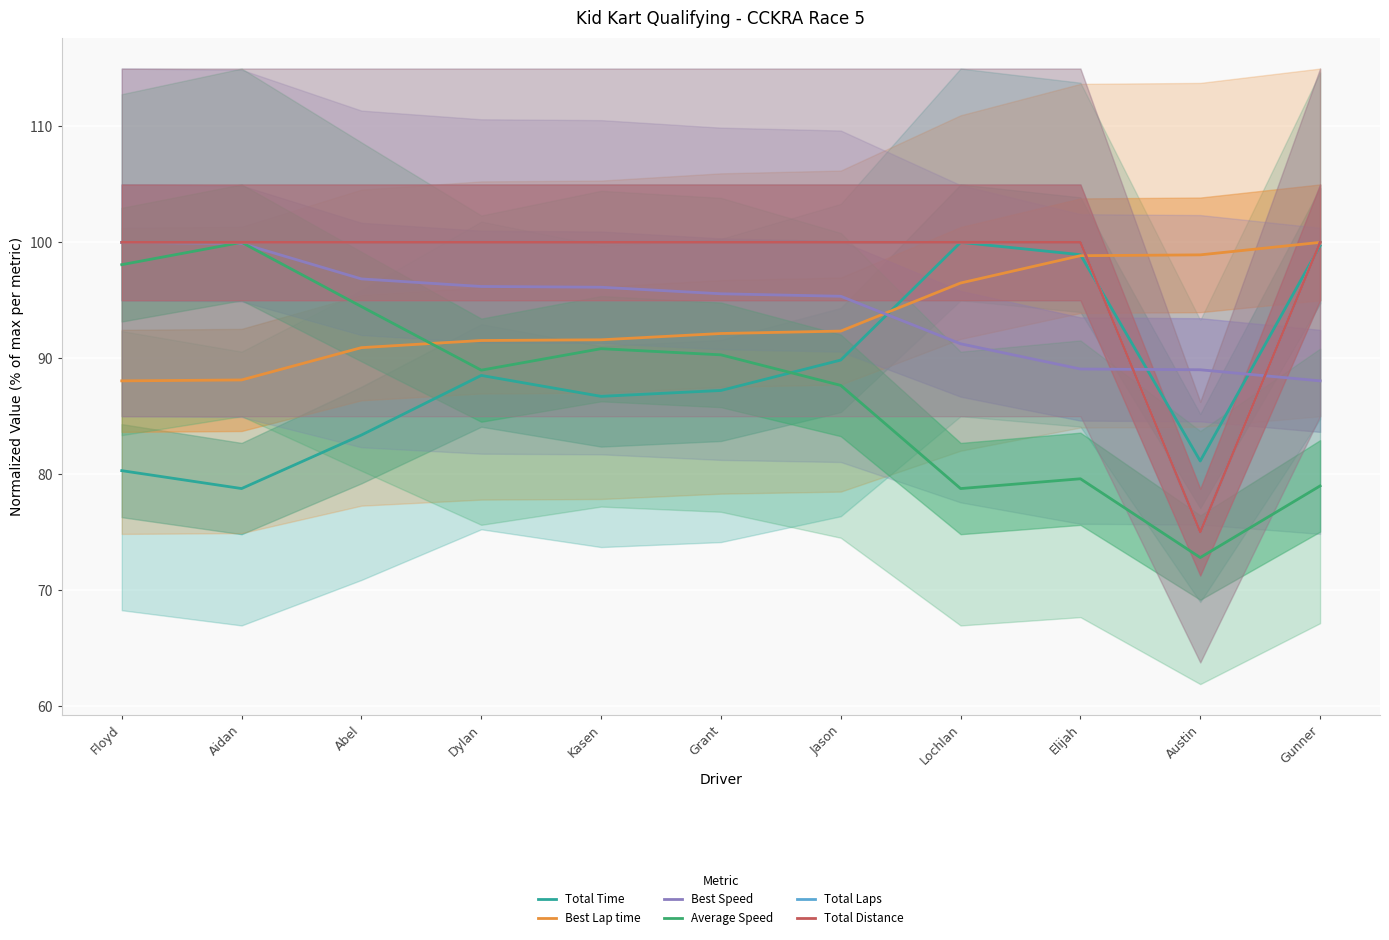

True or false: Total Distance and Best Speed intersect in this chart.

True